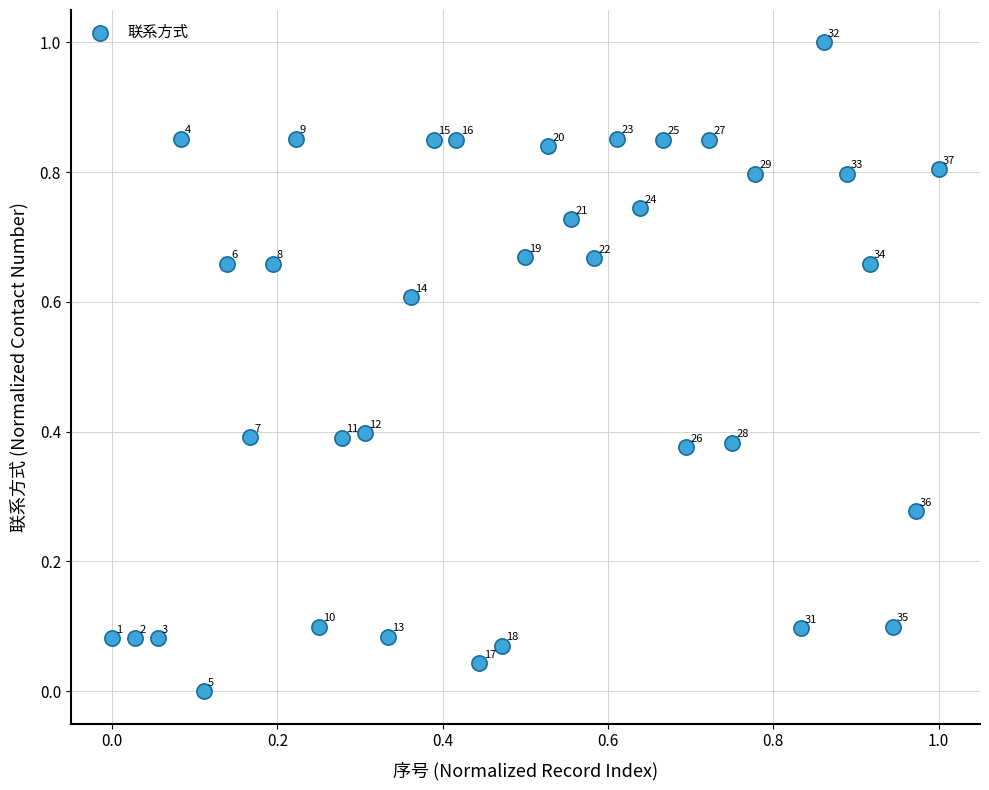

What is the range of X values (max minus min)?

1.0